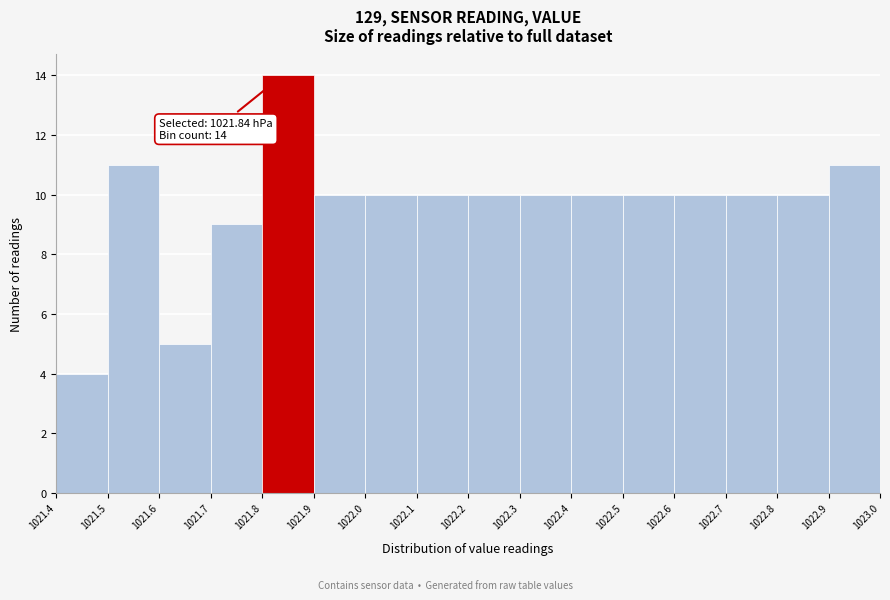

Which range on the x-axis has the tallest bar?

1021.8 to 1021.9